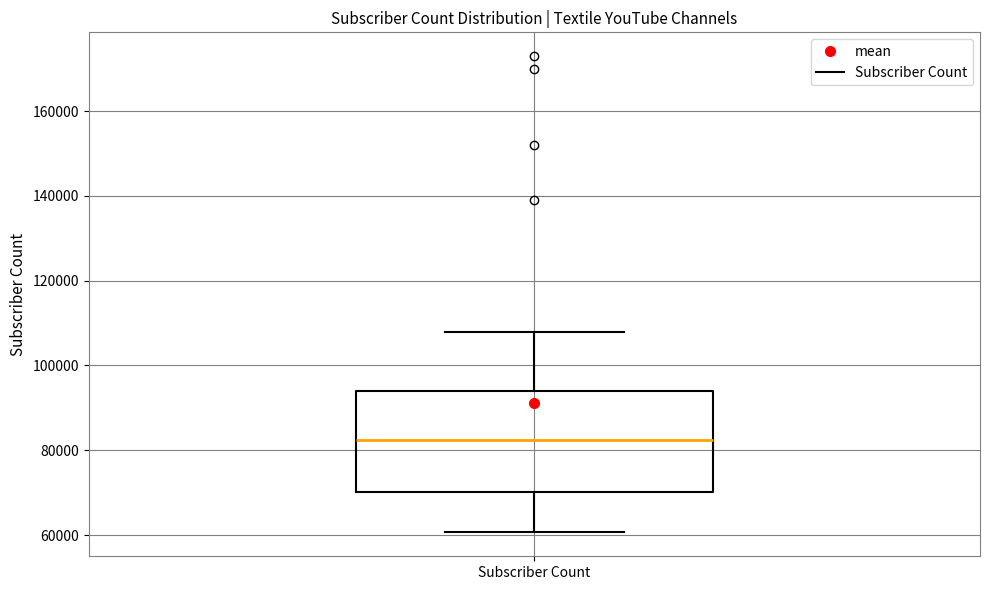

Read this box plot against the y-axis: the position of the median line, the range covered by the box, and the ends of both whiskers. The values are not printed on the chart, so give them approximately, as read against the axis.

median 82000, box 70000 to 94000, whiskers 60000 to 108000